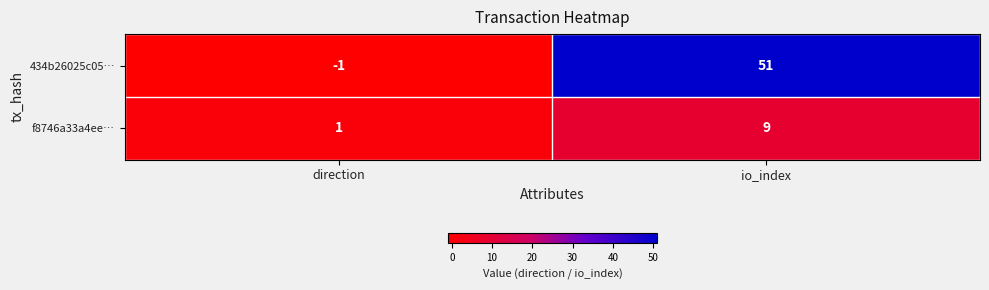

Rank the series by their average value, from highest to lowest.

434b26025c05…, f8746a33a4ee…